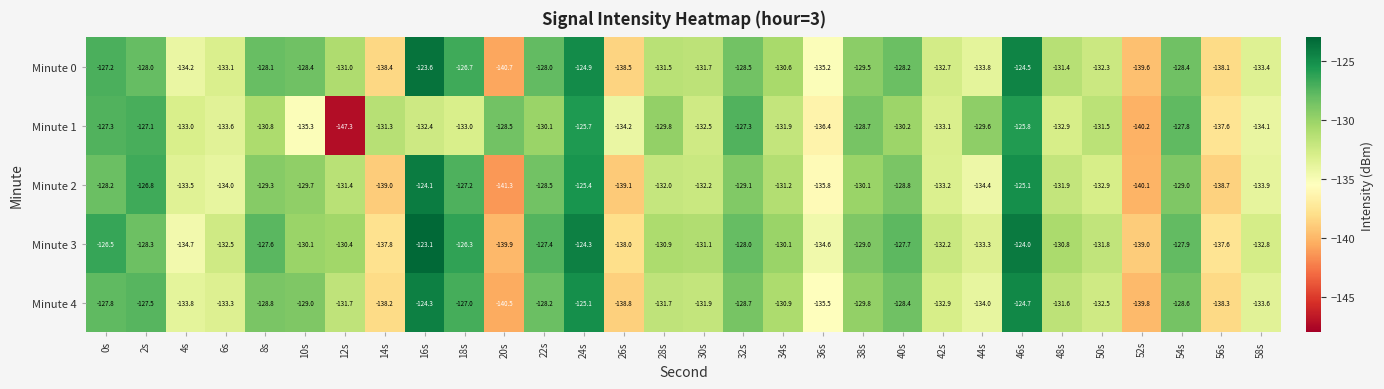

What is the total value across all series at 58s?

-667.8